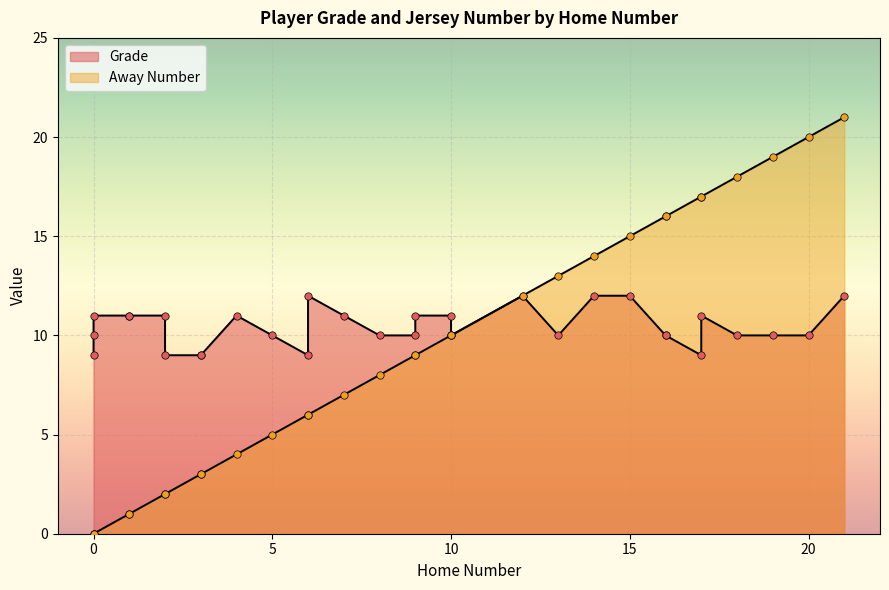

At how many categories does at least one series exceed 1?

31